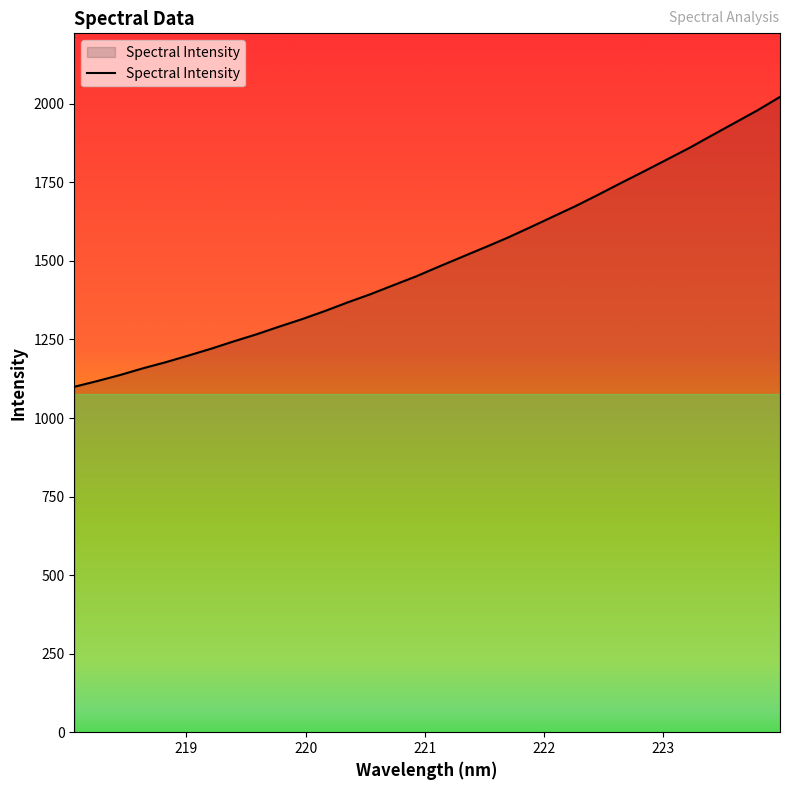

What is the maximum value shown in the chart?

2022.1